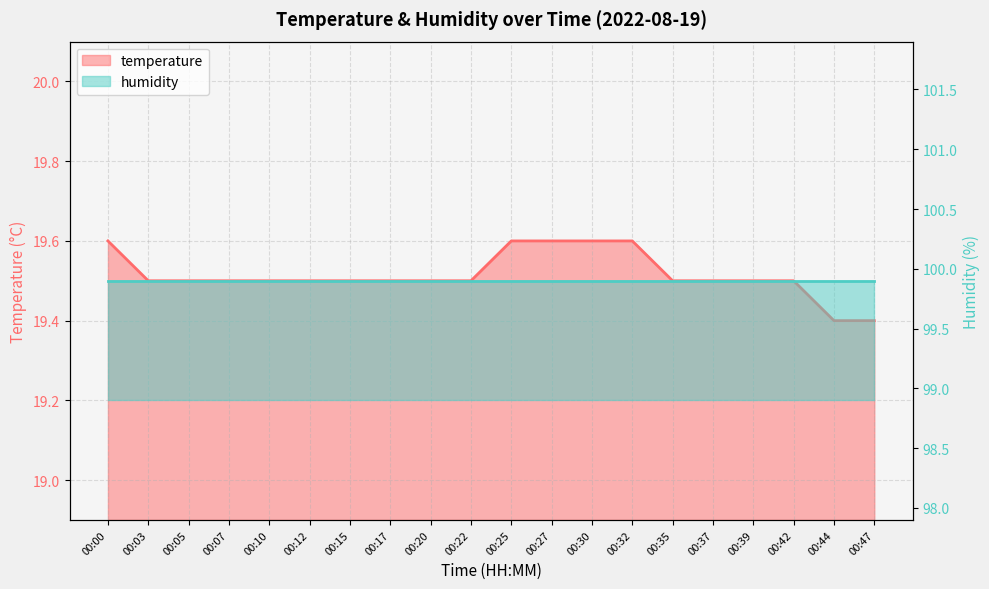

Which label corresponds to the largest value in the chart?

00:00